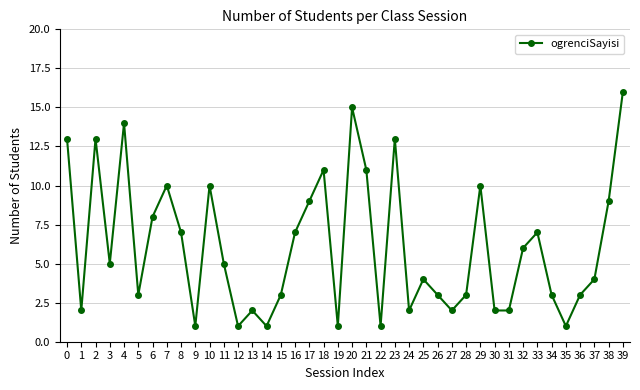

The chart shows a value of 2 at 1. True or false?

True